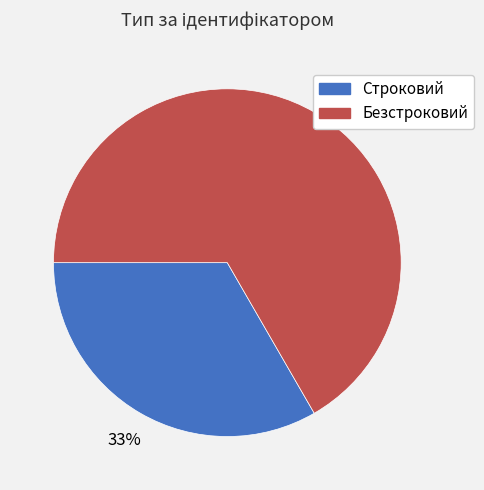

Combined, do Строковий and Безстроковий account for over 50%?

Yes